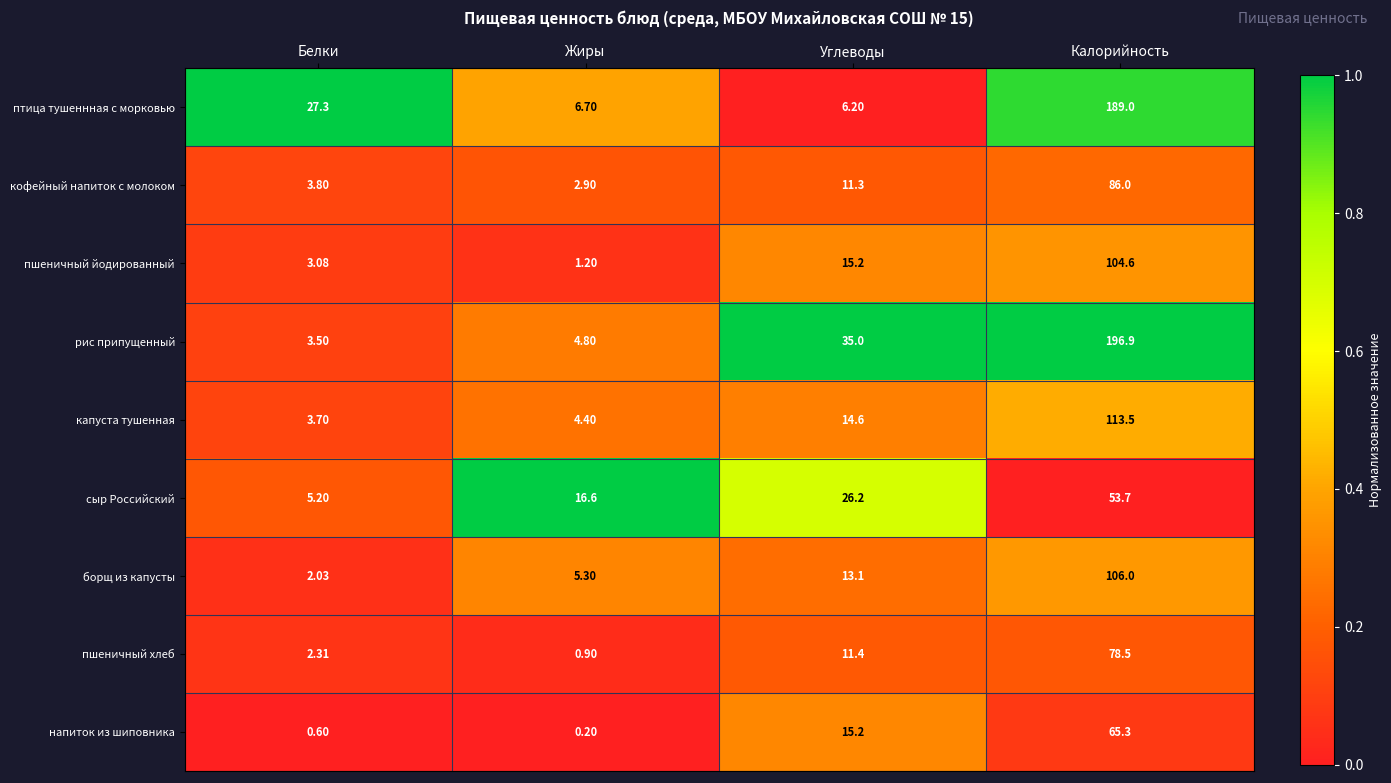

Between Белки and Жиры, which series saw the biggest shift?

птица тушеннная с морковью